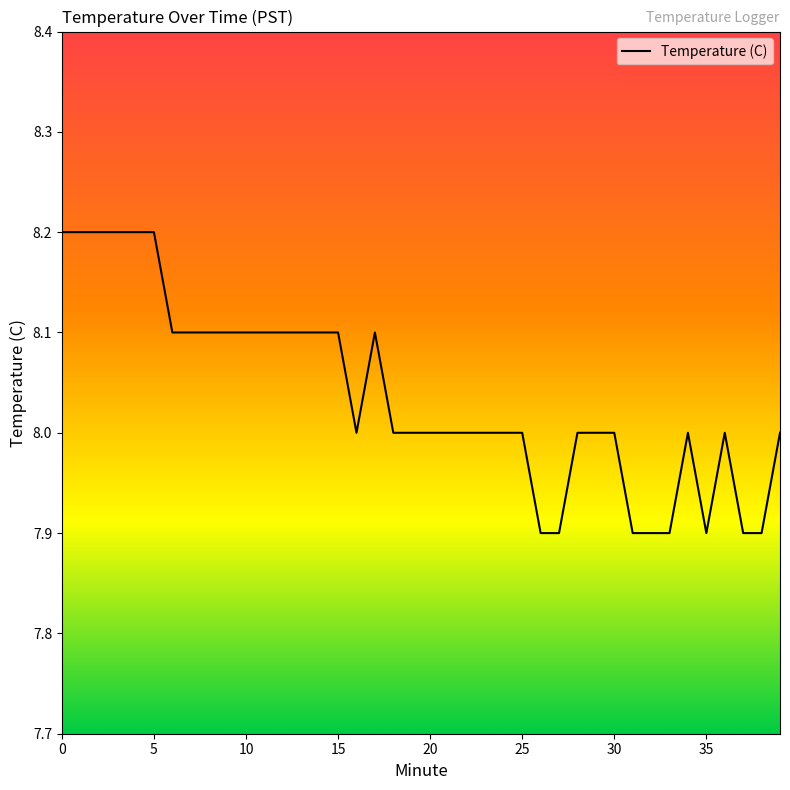

Does the chart have visible grid lines?

No